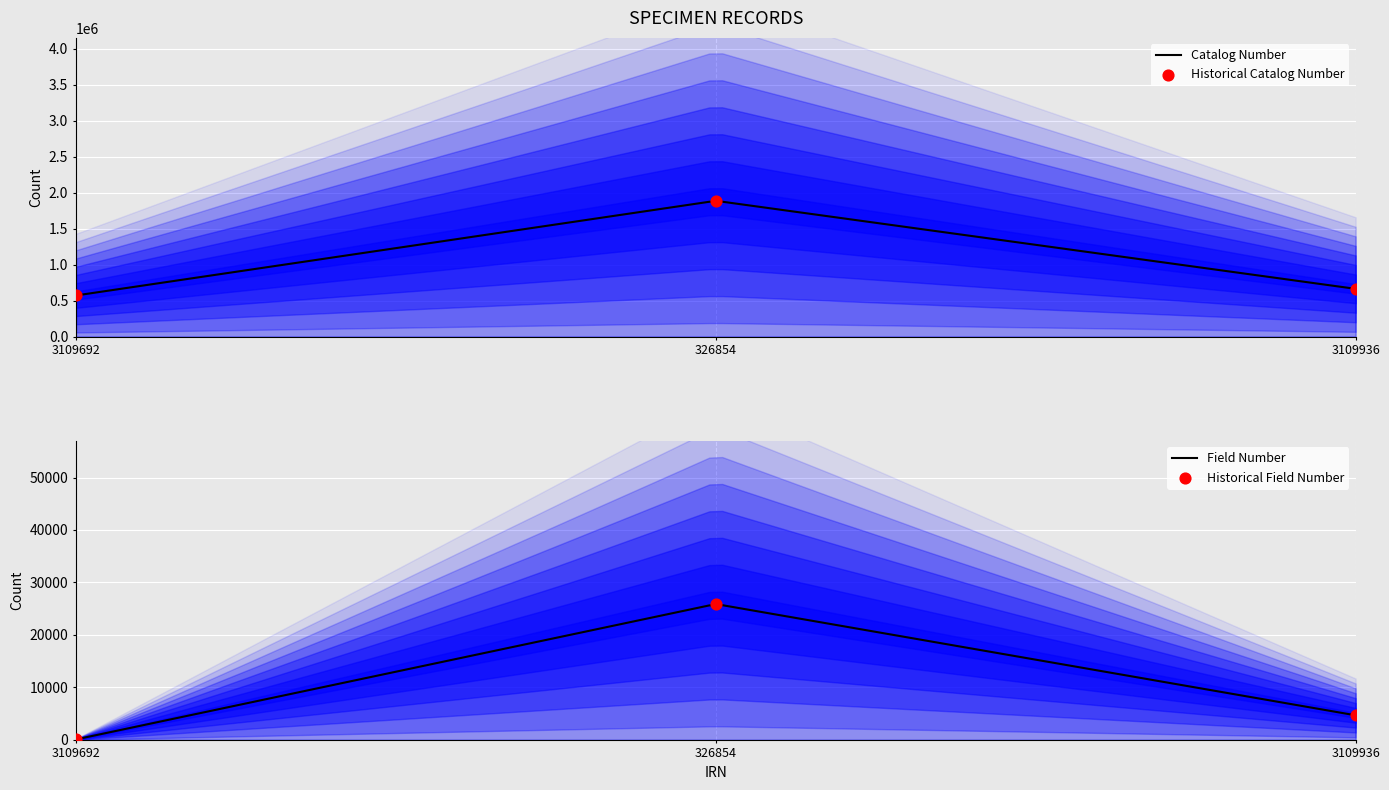

Which series contains the highest Y value?

Catalog Number